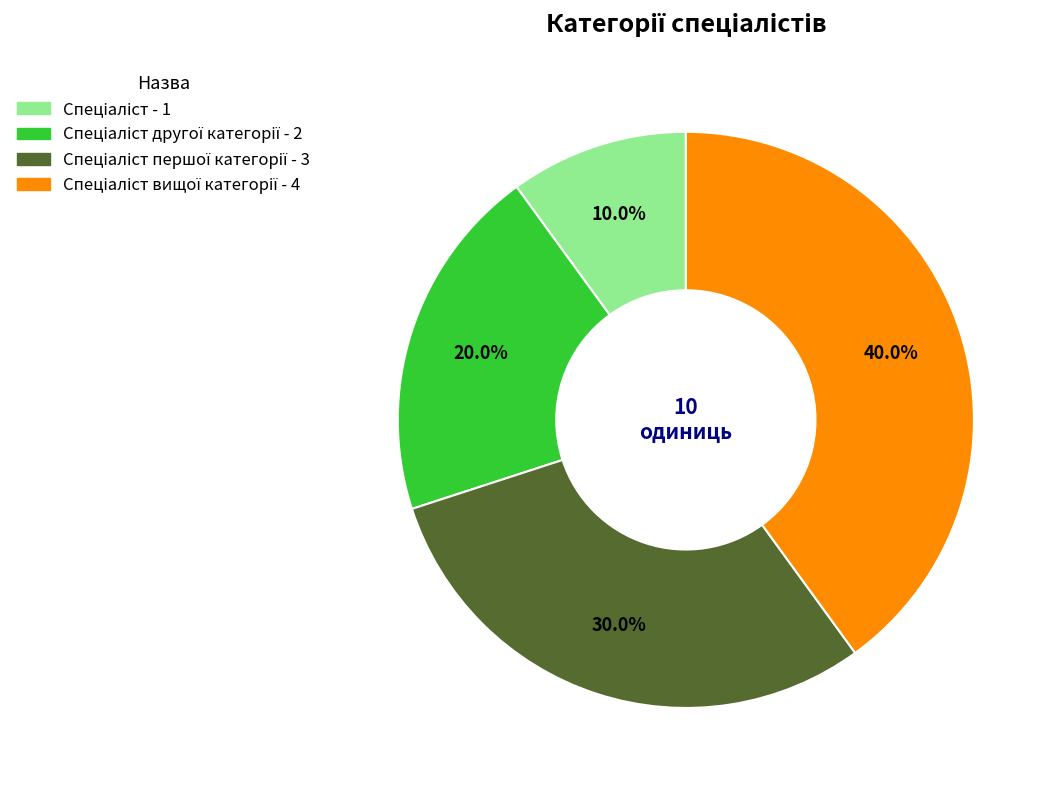

To the nearest percent, what is the average slice percentage?

25%